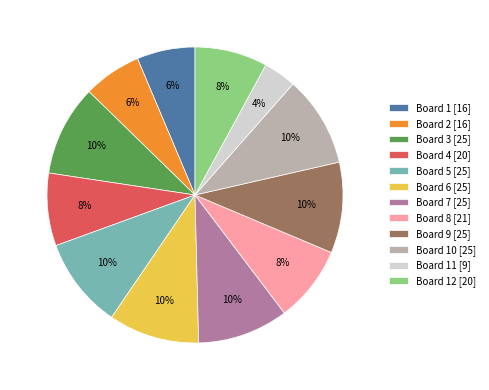

How many segments does this pie chart have?

12